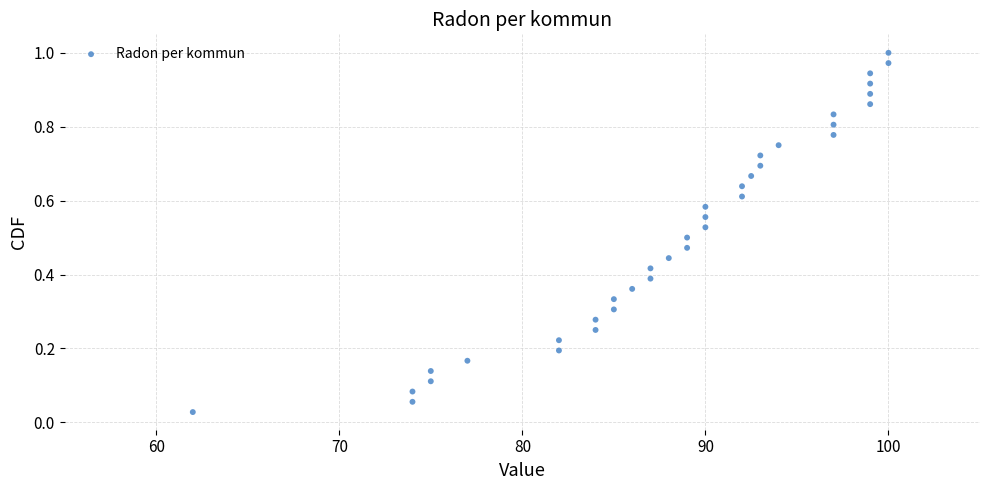

What is the range of X values (max minus min)?

38.0